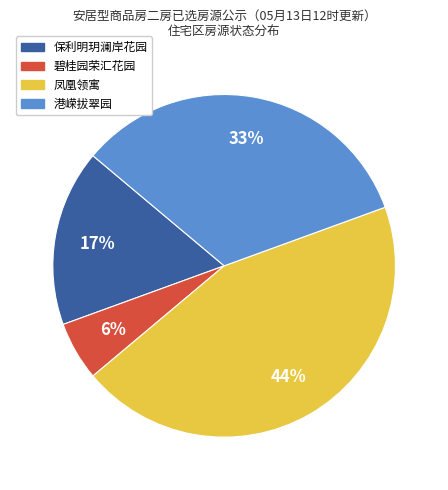

To the nearest percent, what portion does 保利明玥澜岸花园 represent?

17%